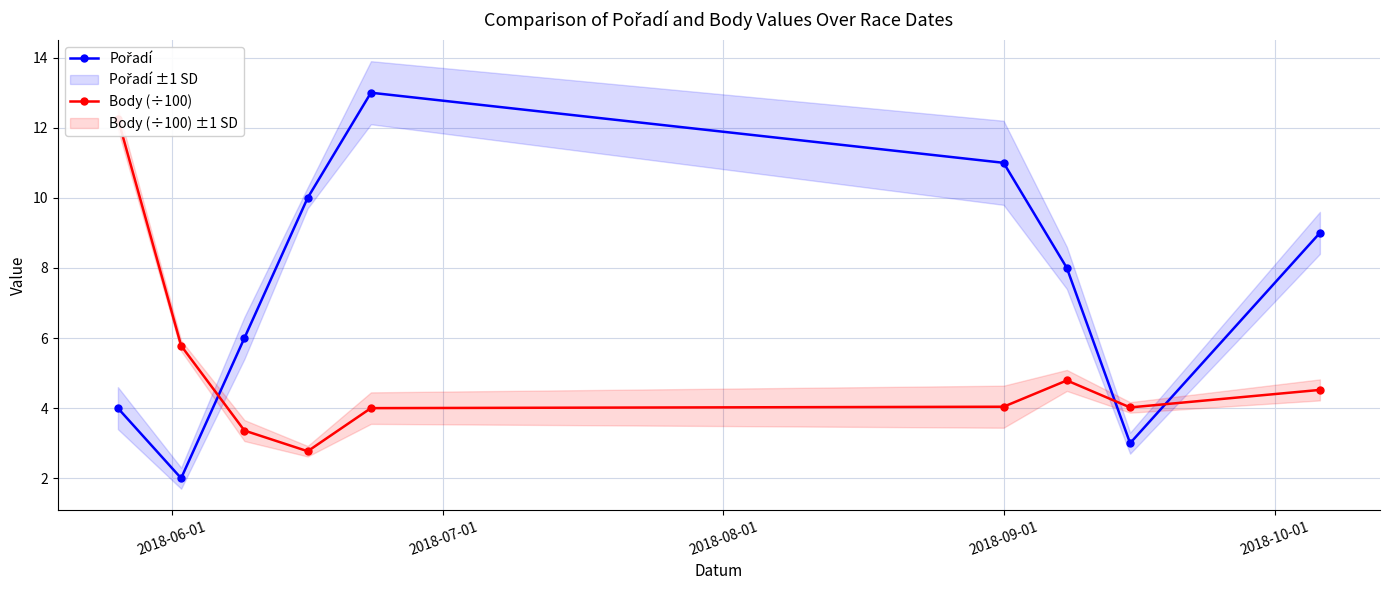

How many lines are shown in the chart?

2